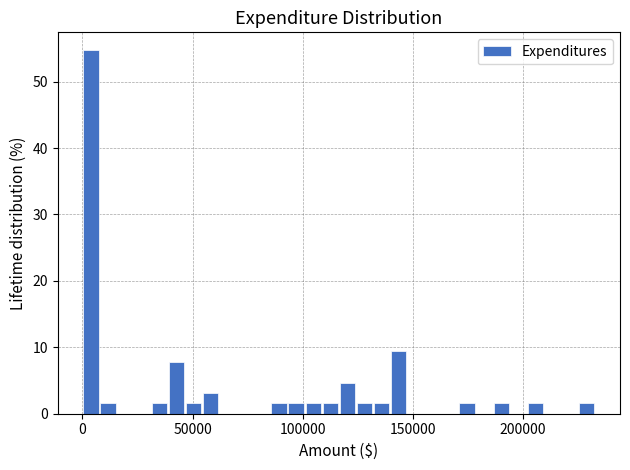

Around what value on the x-axis is the tallest bar? Give the approximate position of its centre, as read against the axis.

5000